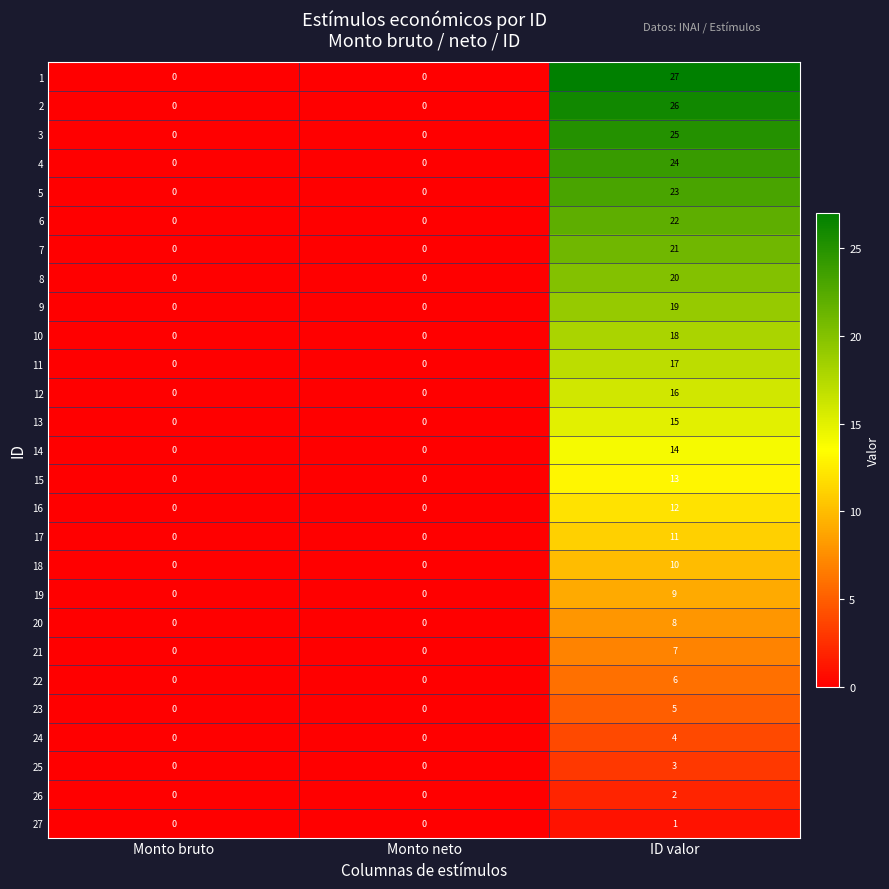

How many 8 values are between 0 and 20?

3